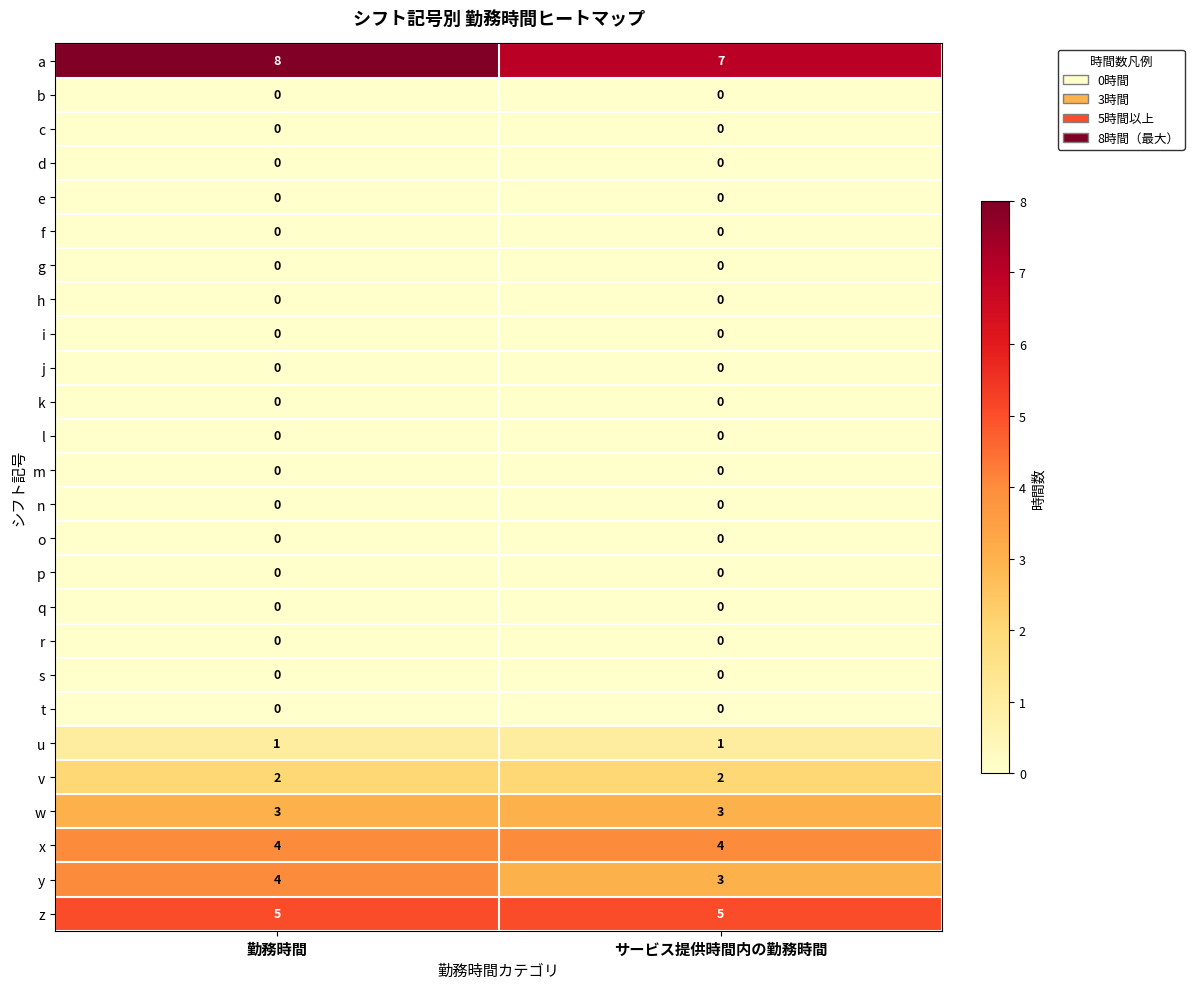

How many distinct data groups are displayed?

26